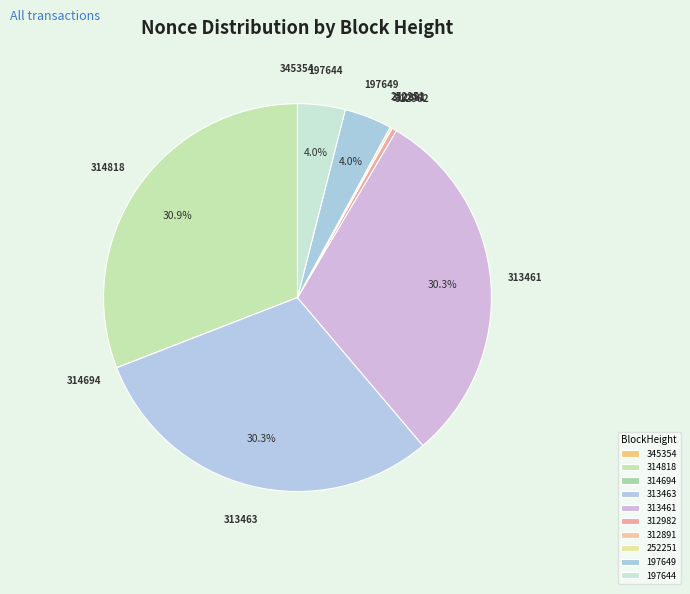

Is it true that 314818 is 31% of the pie?

True